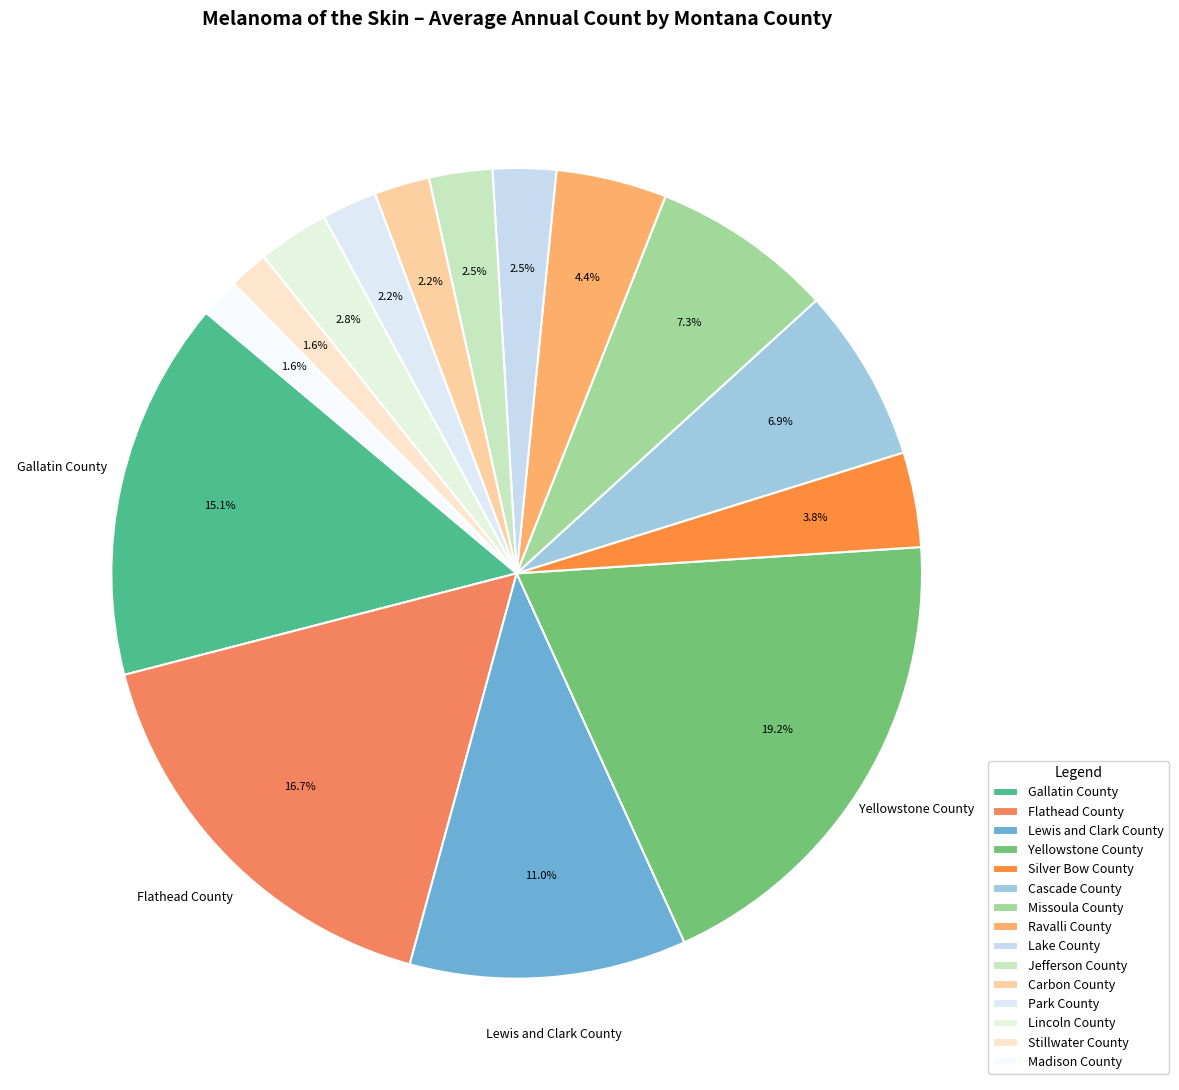

What portion of the pie excludes Missoula County?

92.7%